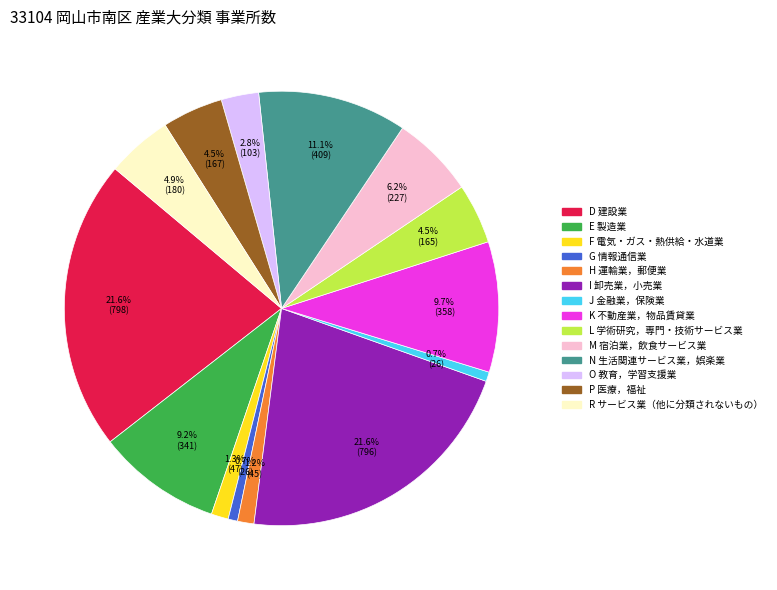

Is there a majority slice in this chart?

No